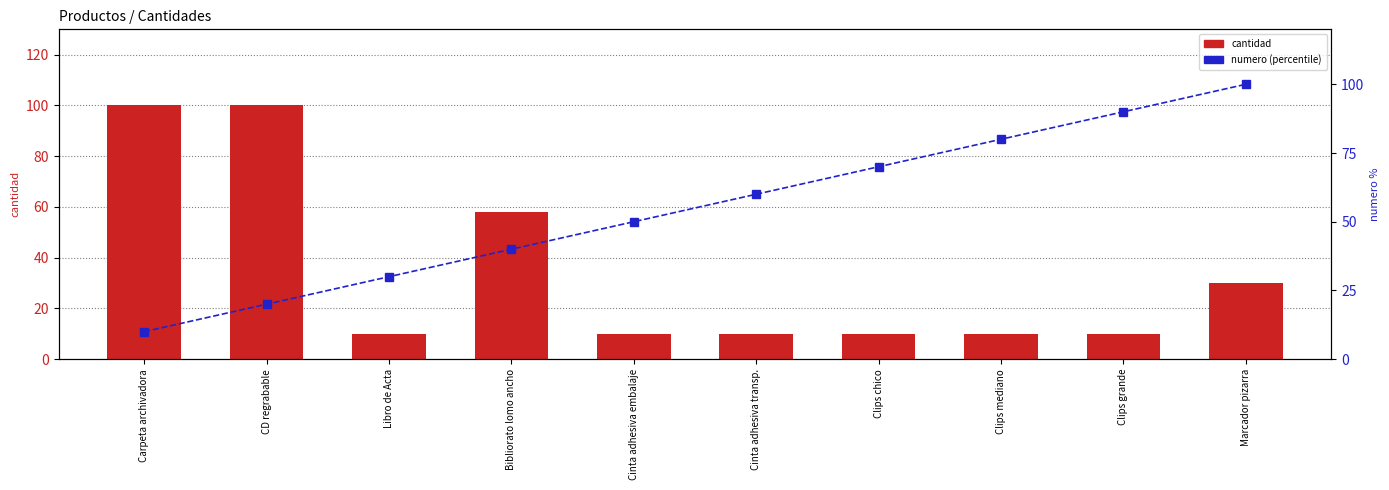

True or false: numero (percentile) has a value of 60 at Cinta adhesiva transp..

True